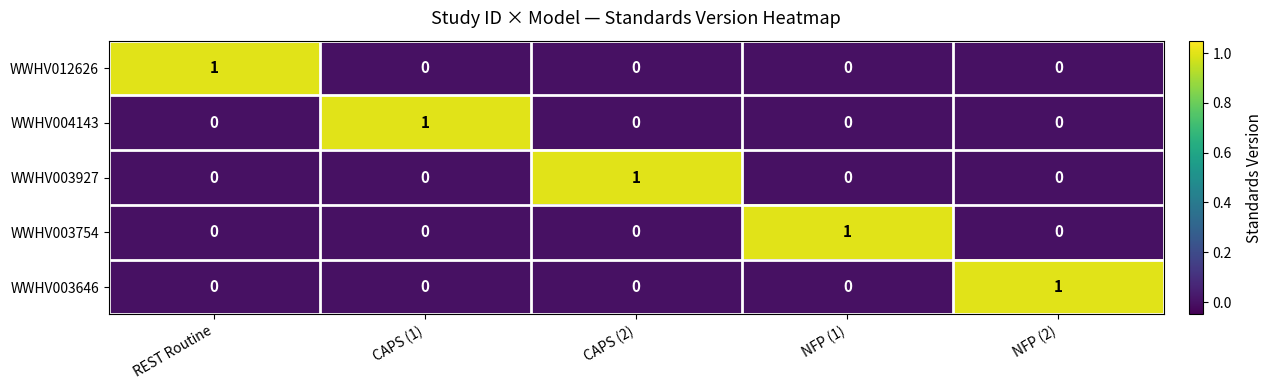

Count the WWHV003927 values in the range 0 to 1.

5